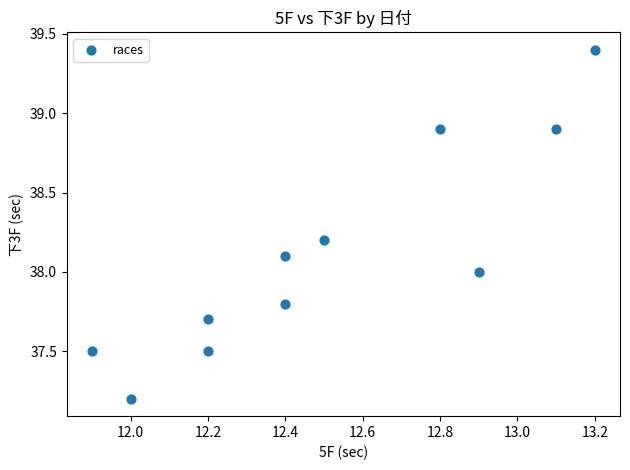

What is the average X value?

12.5